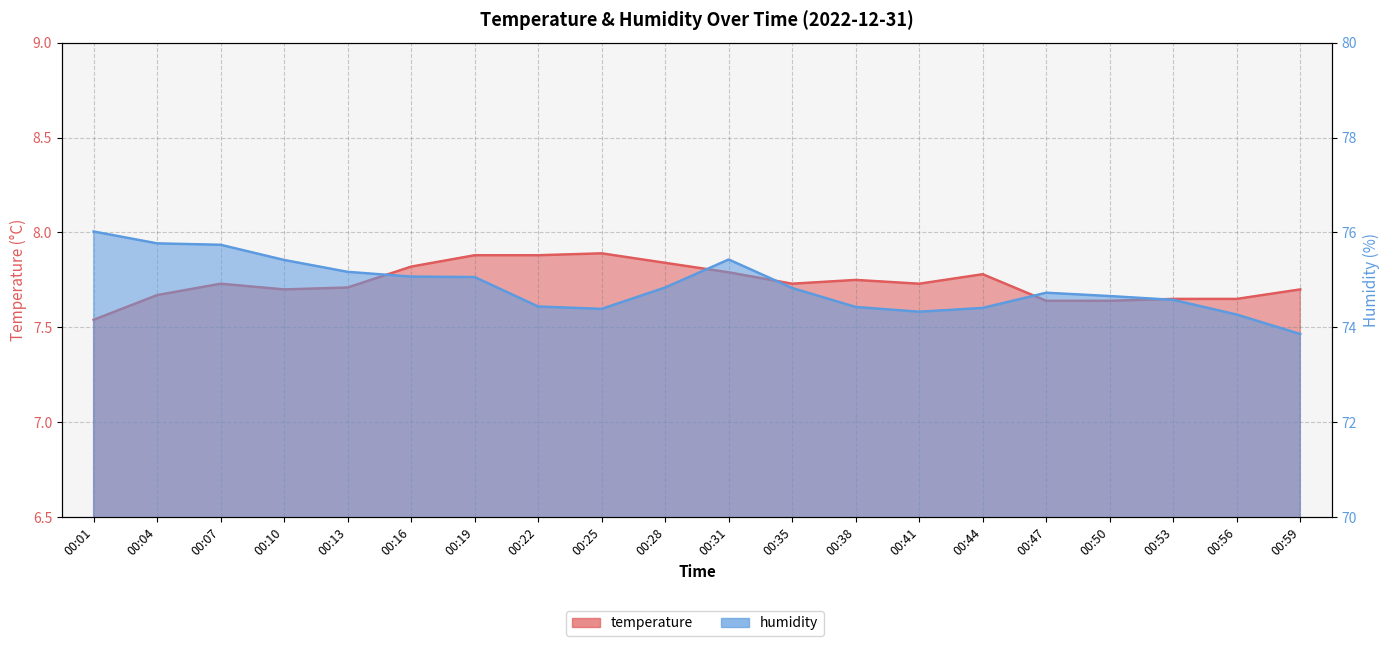

The humidity series shows 109.7 at 00:19. True or false?

False